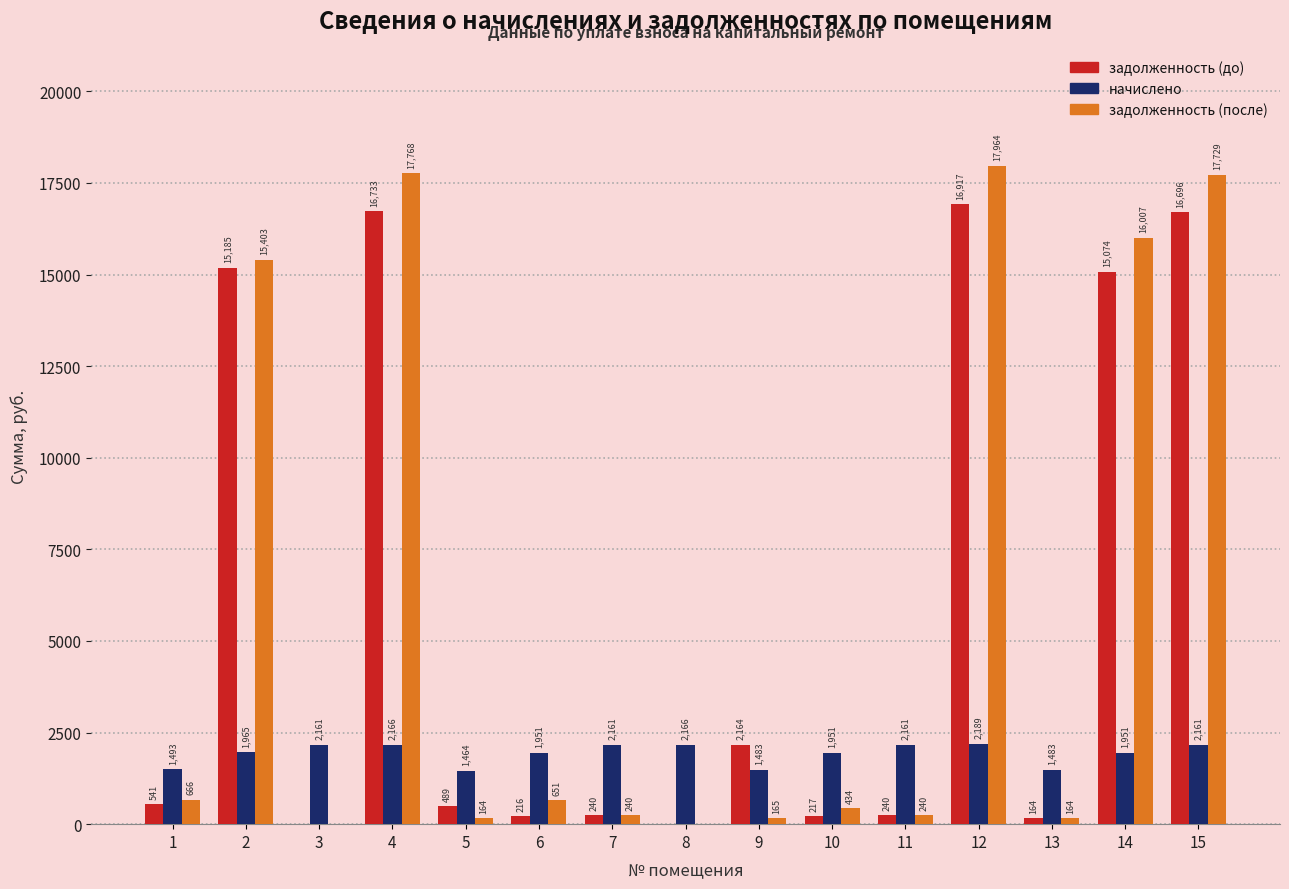

At which label is задолженность (до) closest to 8458?

9